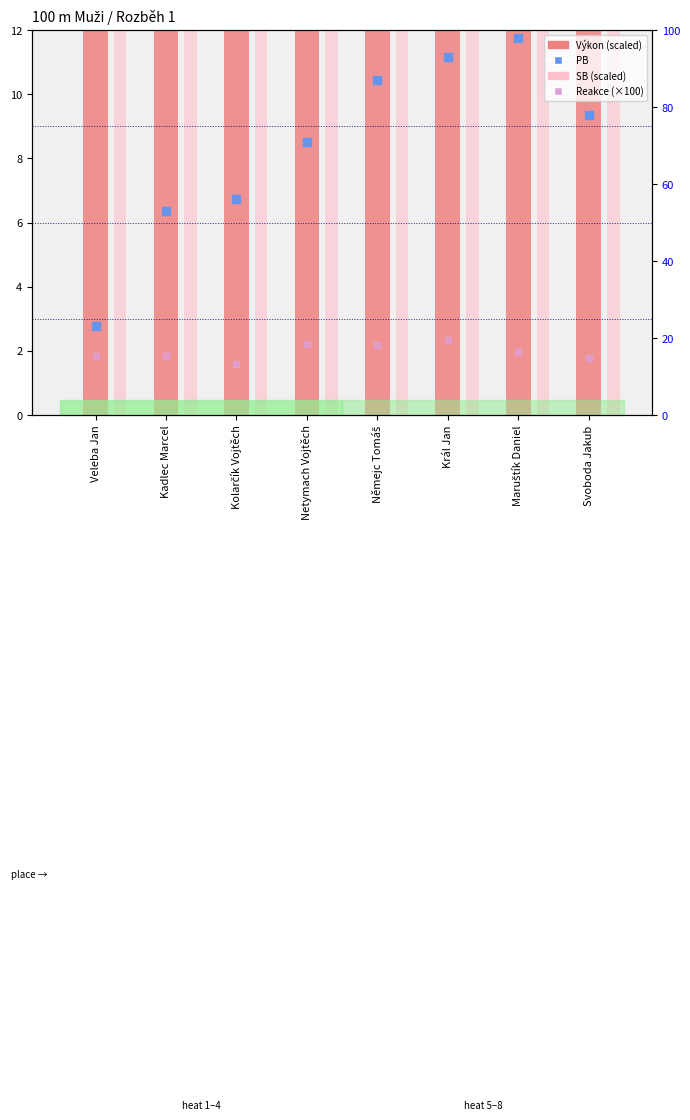

Which series reaches the maximum Y coordinate?

Výkon (scaled)